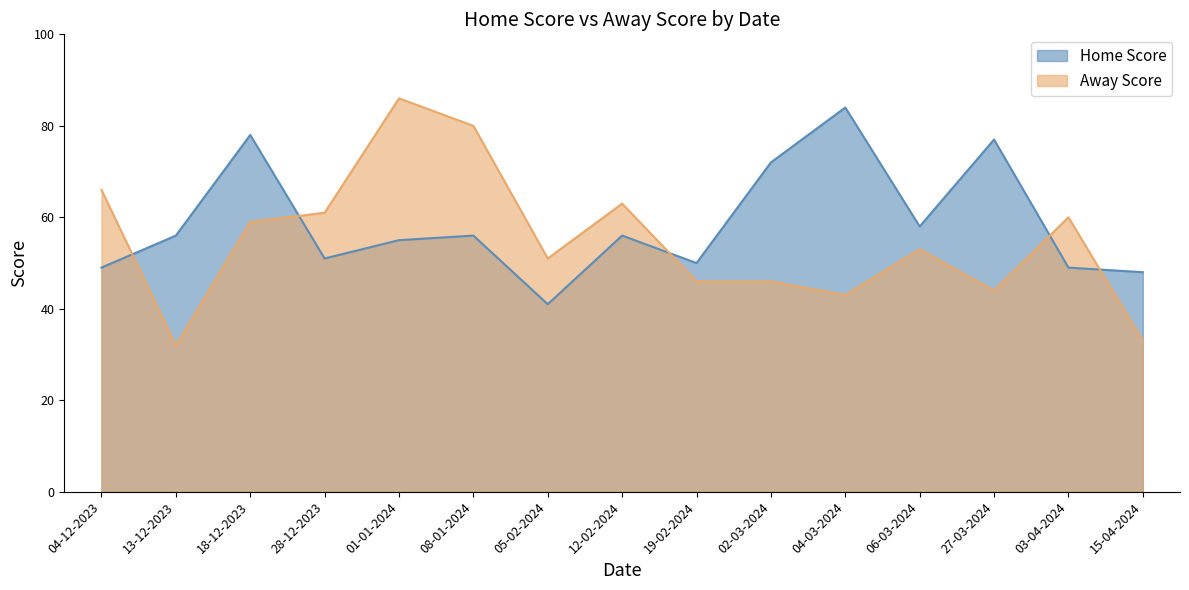

After their last crossing, which series has the higher values: Away Score or Home Score?

Home Score